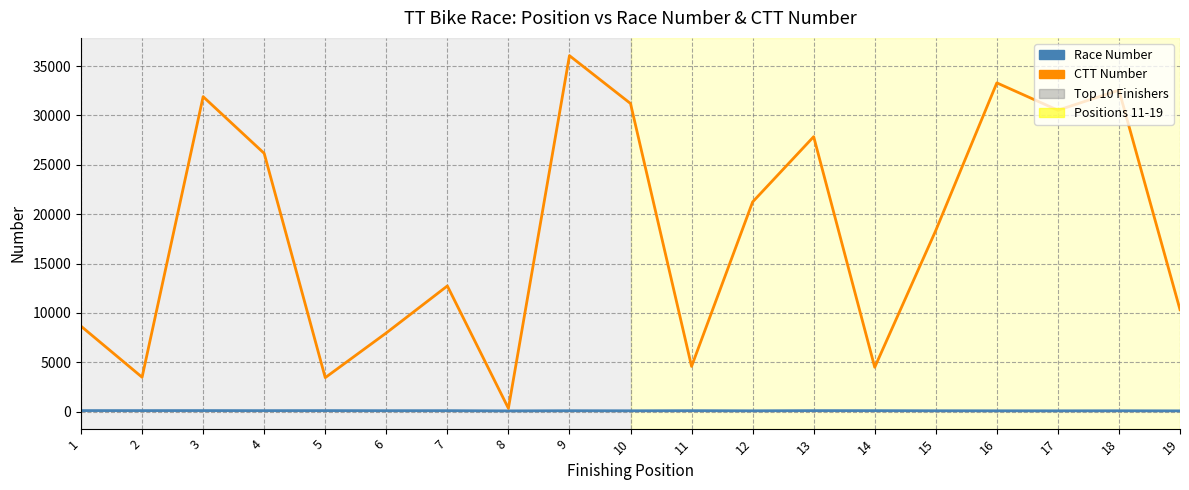

Does the chart display data point markers on the line(s)?

No